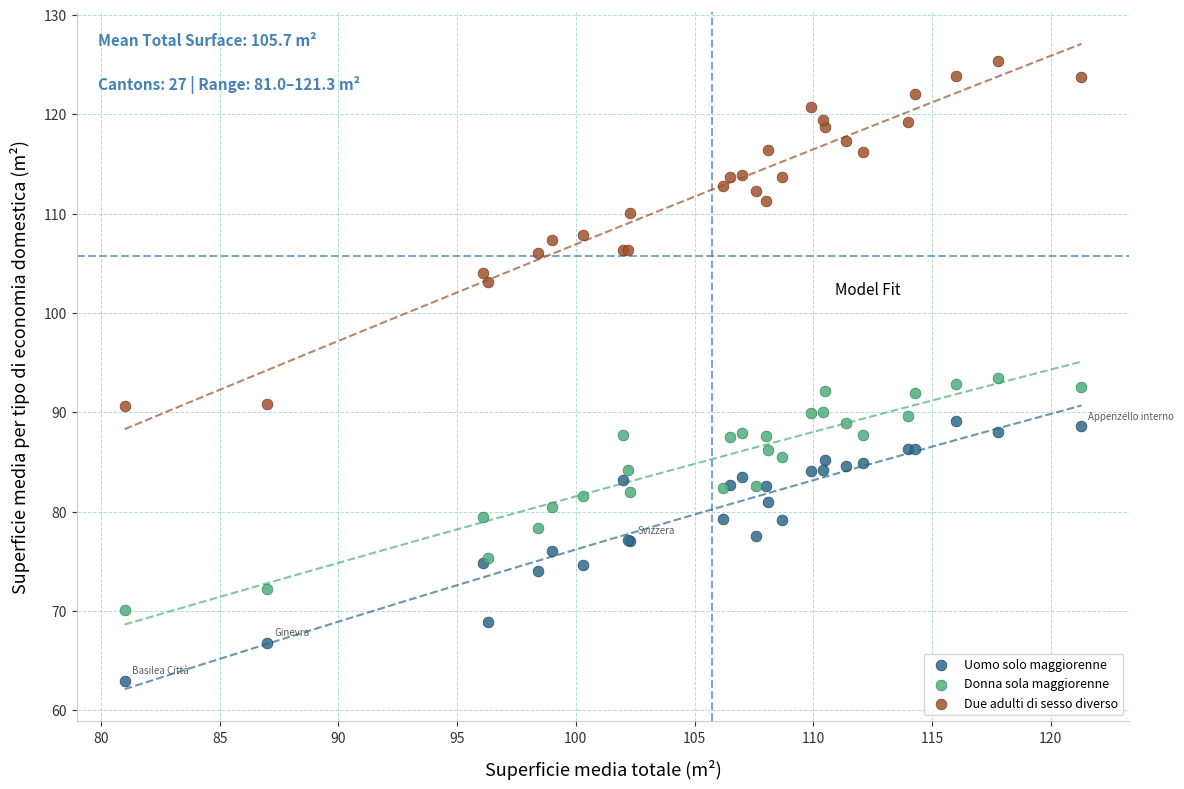

Which series has the widest spread of Y values?

Due adulti di sesso diverso